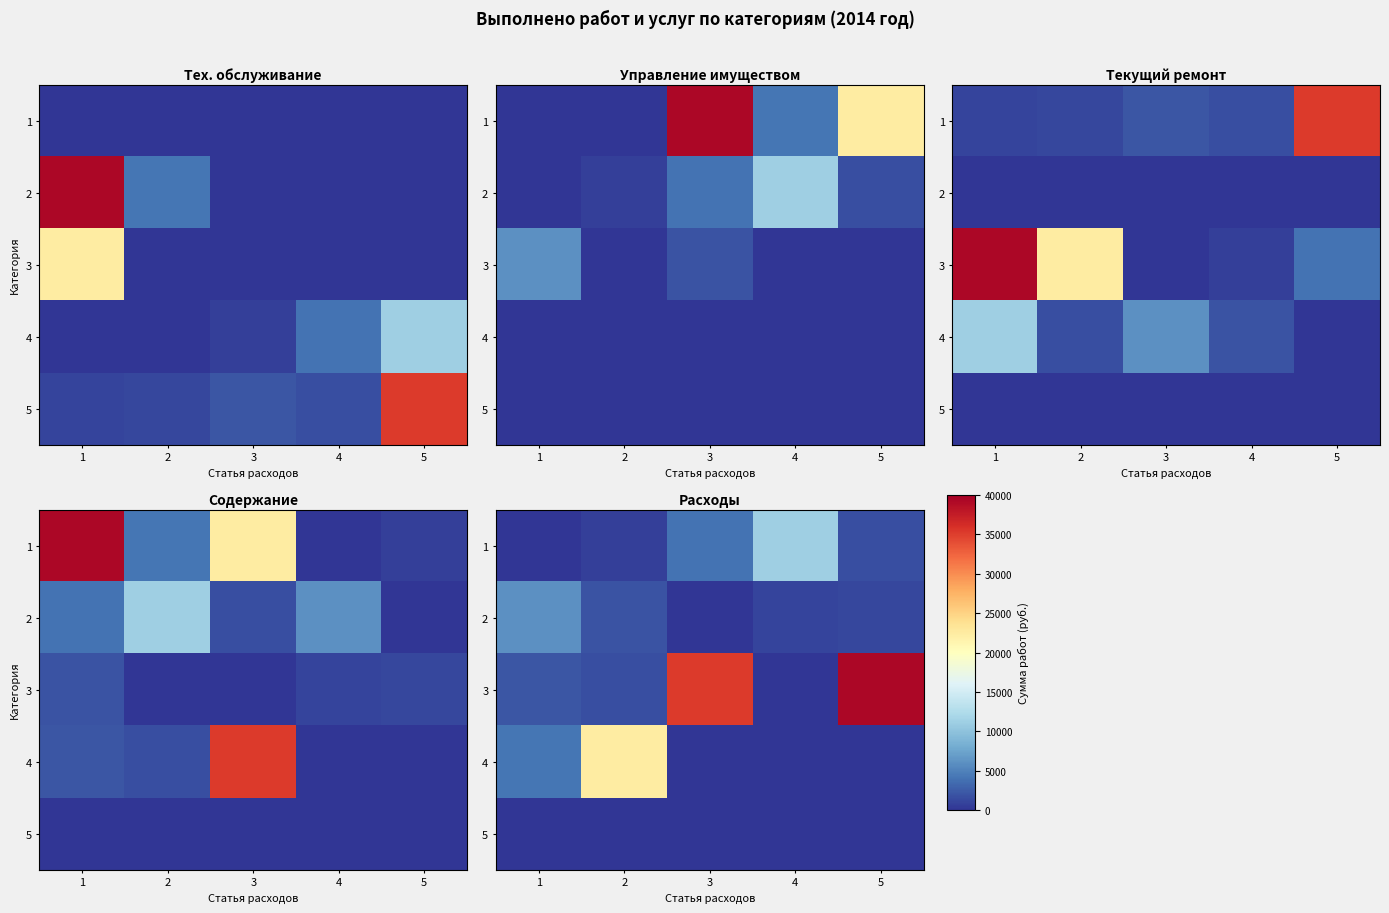

Between 2 and 3, which series saw the biggest shift?

3